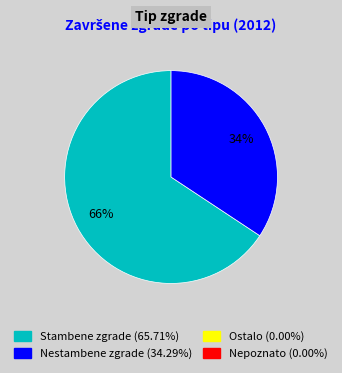

Is there any slice that represents more than half of the pie?

Yes